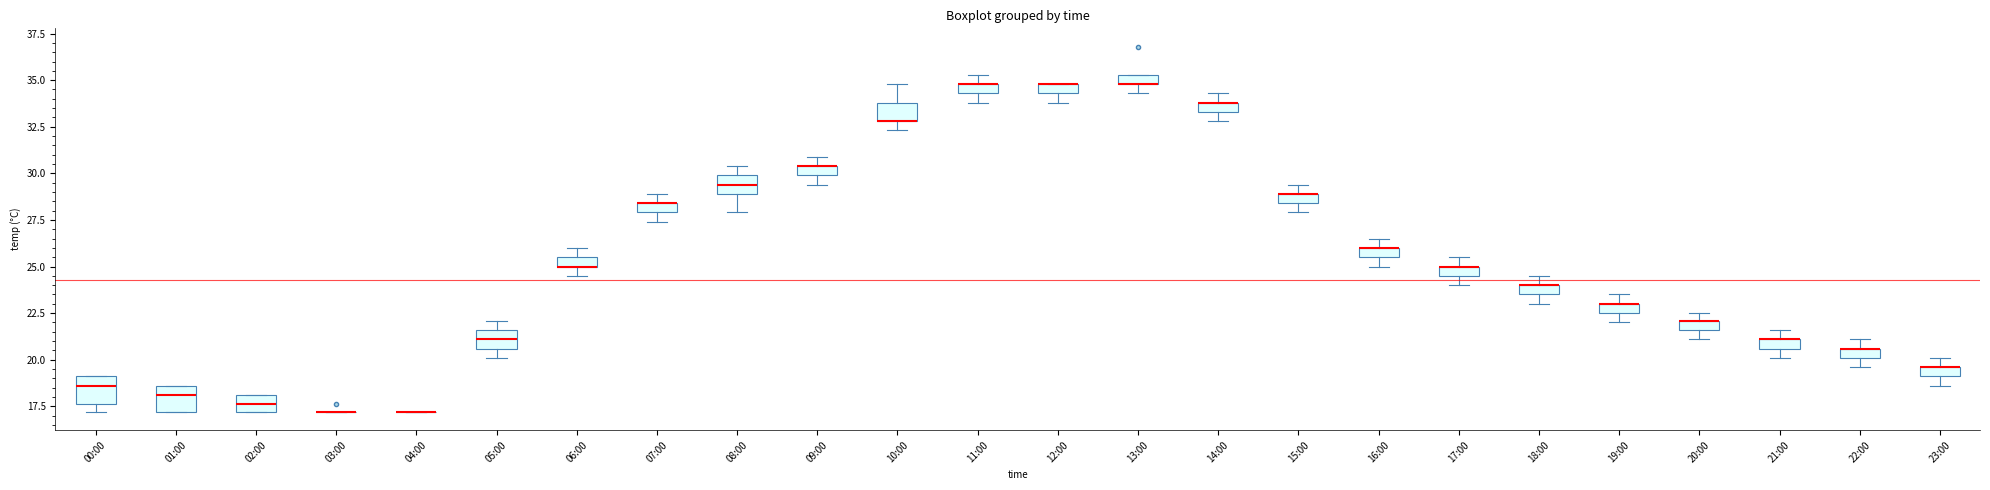

Where is the upper edge of the box for 12:00 on the y-axis? The values are not printed on the chart, so give them approximately, as read against the axis.

35.0